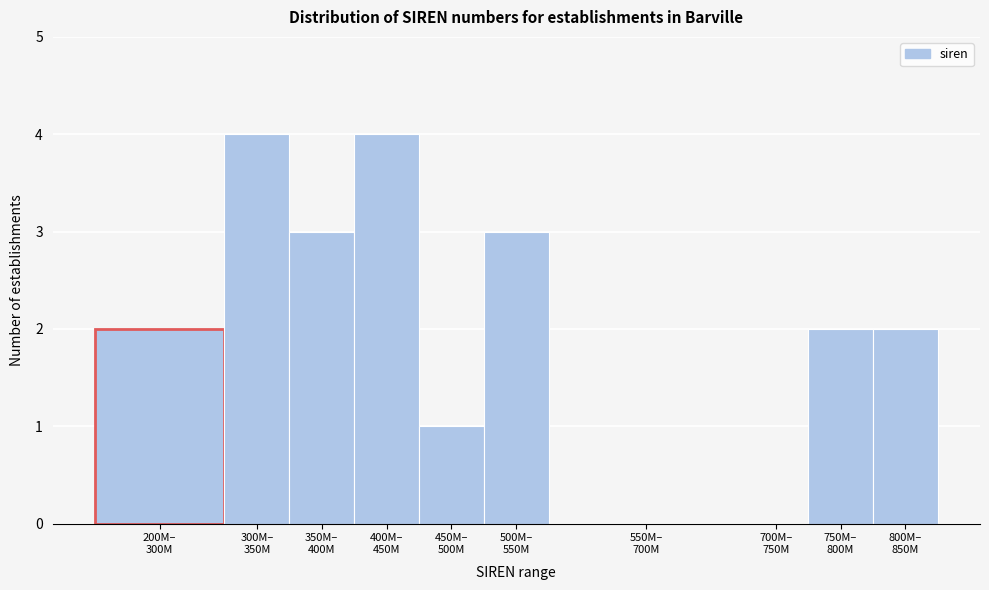

What is the maximum value shown in the chart?

4